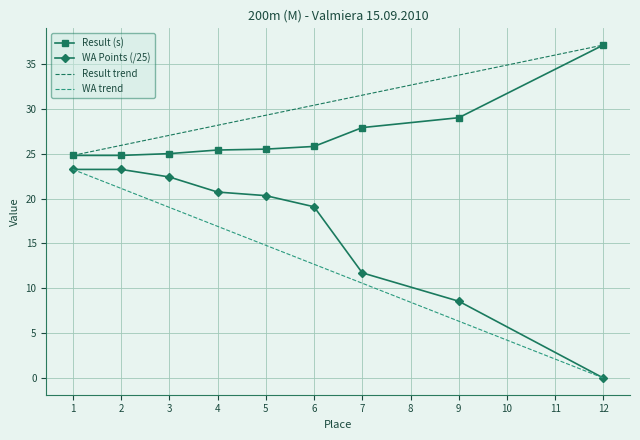

What is the maximum value for WA Points (/25)?

23.2